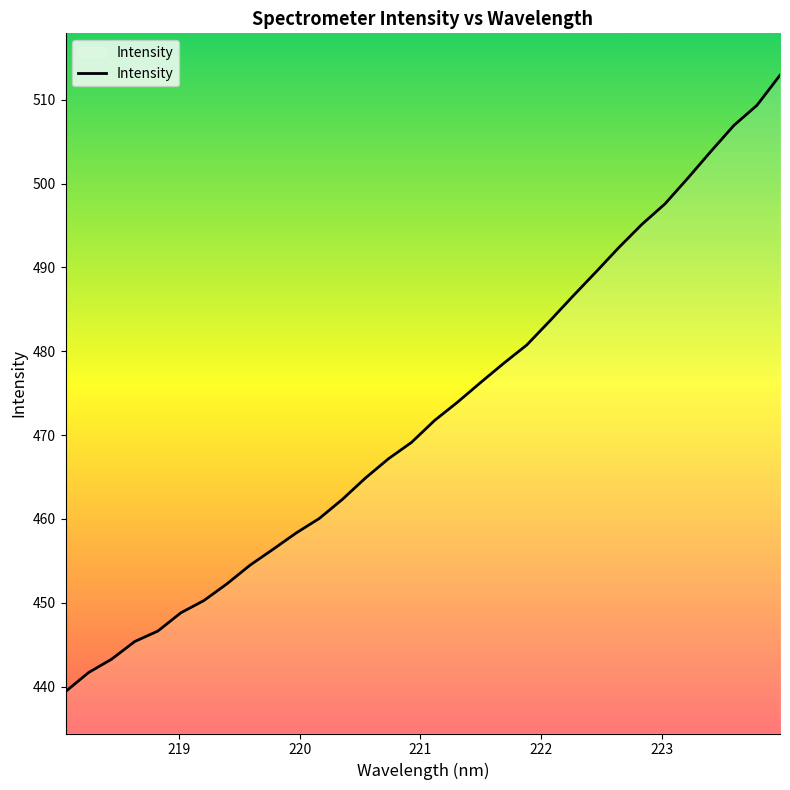

What is the difference between the maximum and minimum values?

73.5